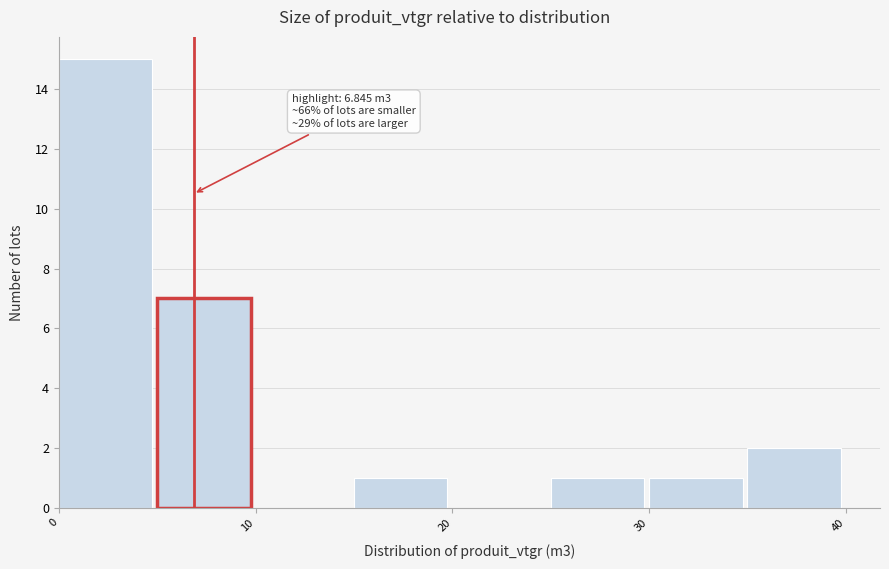

Which range on the x-axis has the tallest bar?

0 to 5